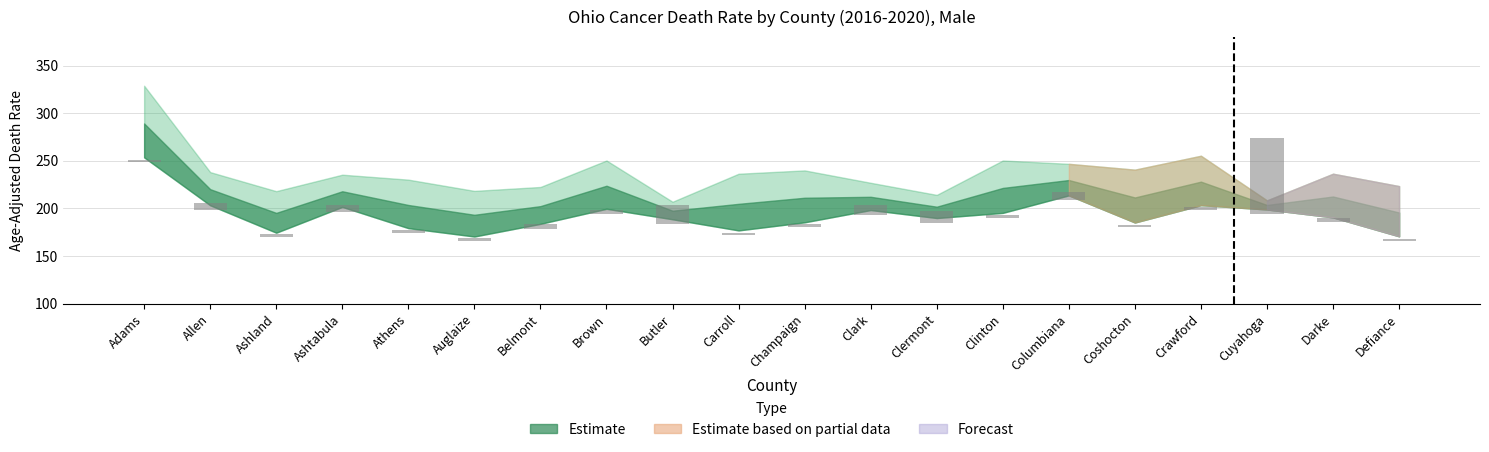

What is the value of the 2nd bar from the left?

7.1